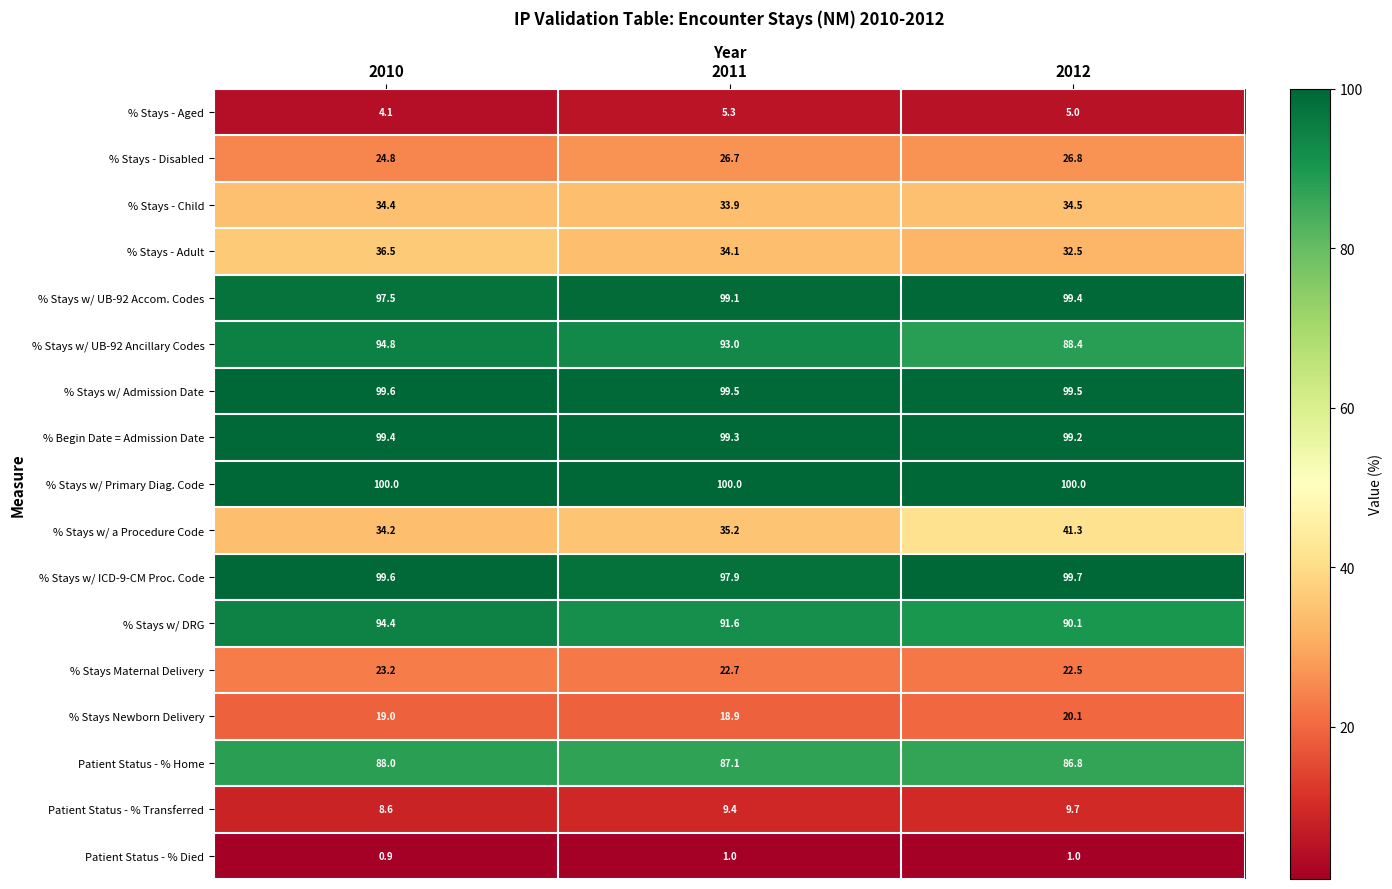

Which series has the largest total across all categories?

% Stays w/ Primary Diag. Code